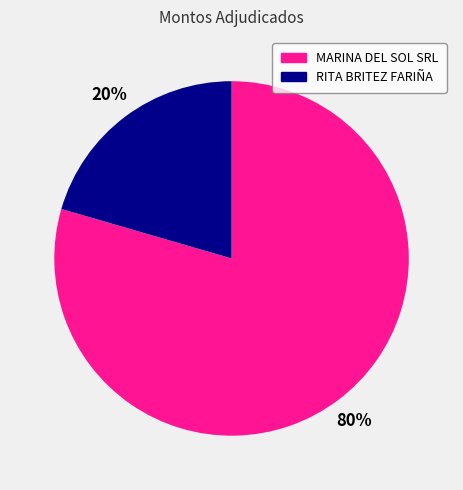

Which has a higher value, MARINA DEL SOL SRL or RITA BRITEZ FARIÑA?

MARINA DEL SOL SRL